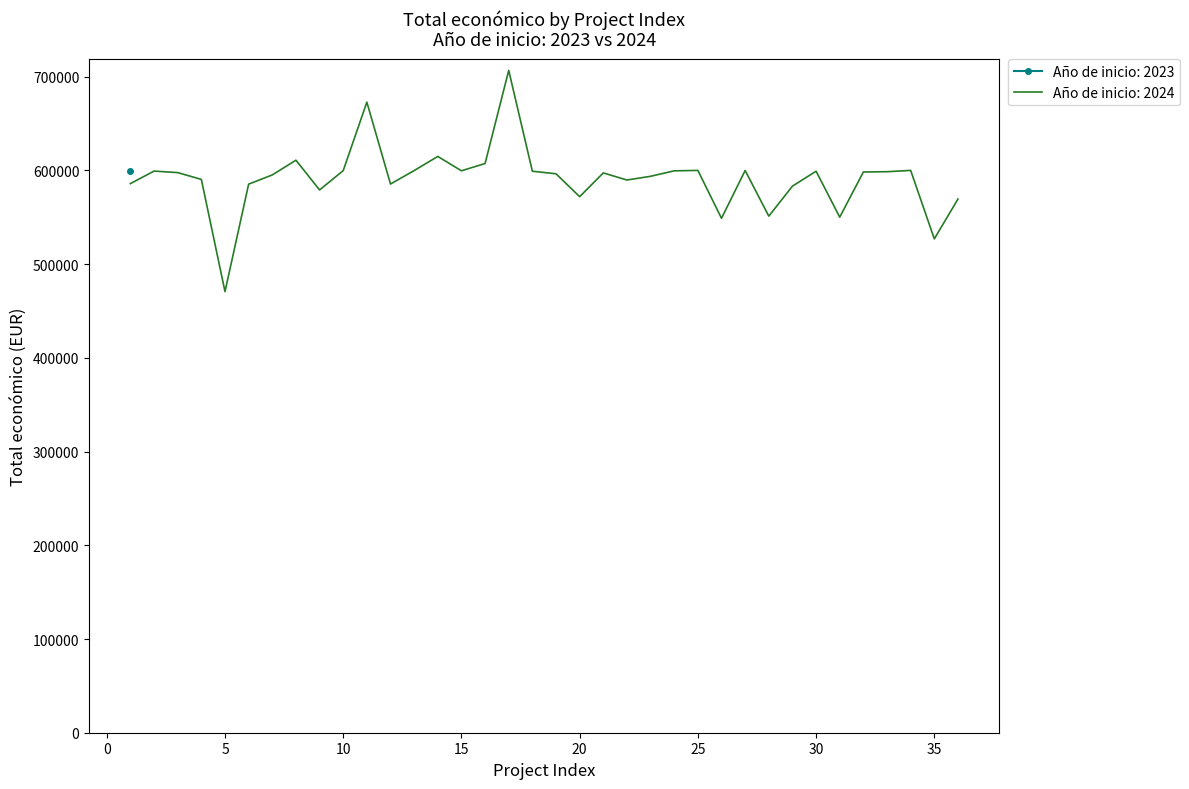

What is the minimum value for Año de inicio: 2024?

470675